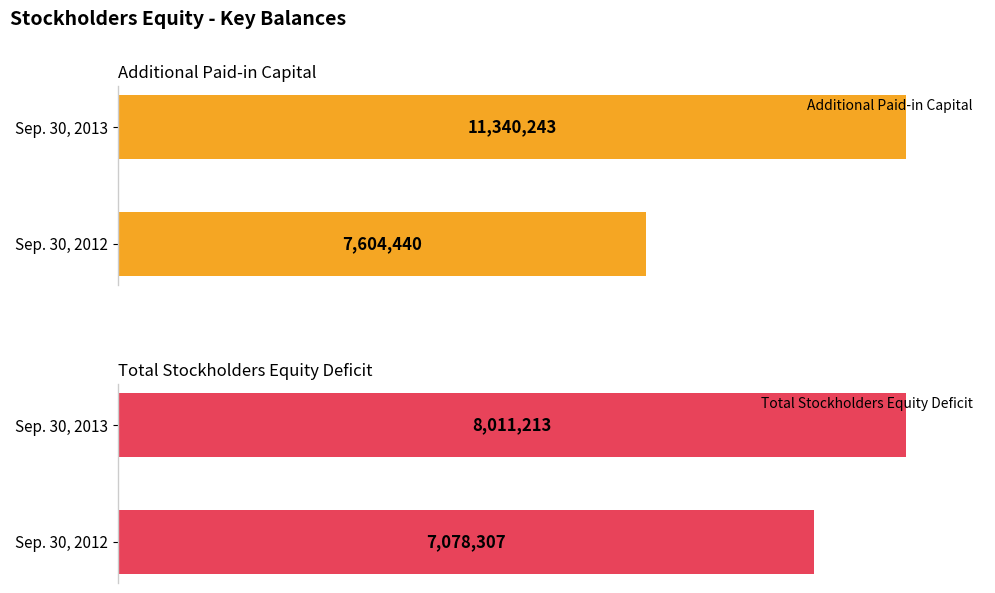

Is it true that Additional Paid-in Capital equals 17892437 at Sep. 30, 2013?

False